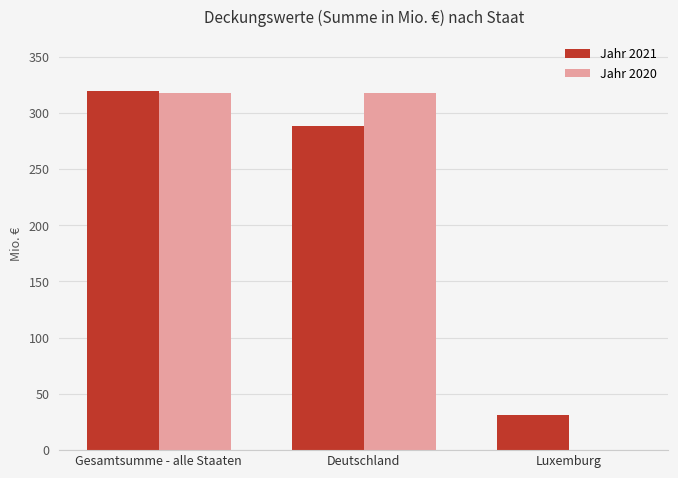

Which series has the largest range (max minus min)?

Jahr 2020